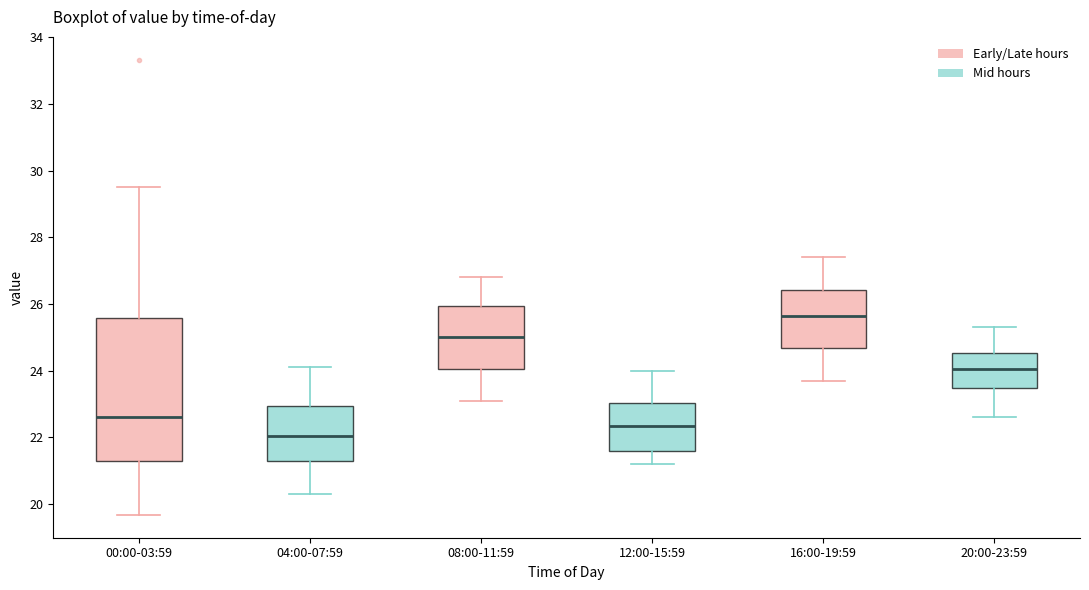

Which box is the tallest, from its lower edge to its upper edge?

00:00-03:59